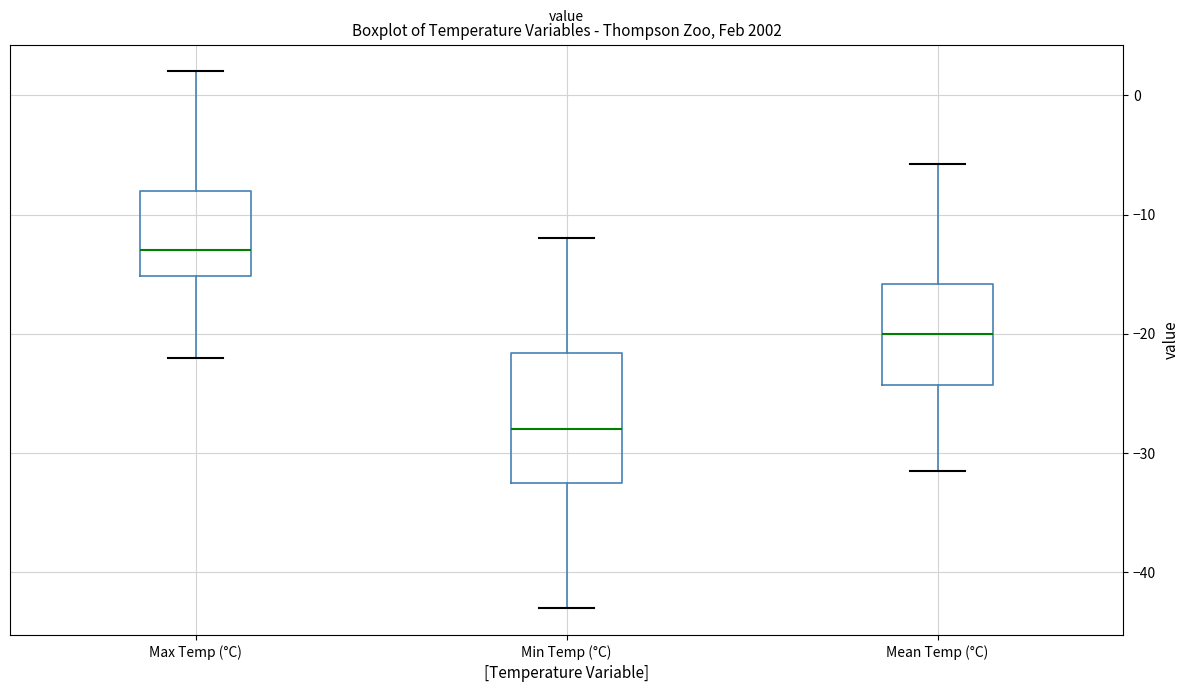

Reading left to right, read every box against the y-axis: the position of its median line, the range the box covers, and the ends of its whiskers. The values are not printed on the chart, so give them approximately, as read against the axis.

Max Temp (°C): median -13, box -15 to -8, whiskers -22 to 2
Min Temp (°C): median -28, box -32 to -22, whiskers -43 to -12
Mean Temp (°C): median -20, box -24 to -16, whiskers -31 to -6